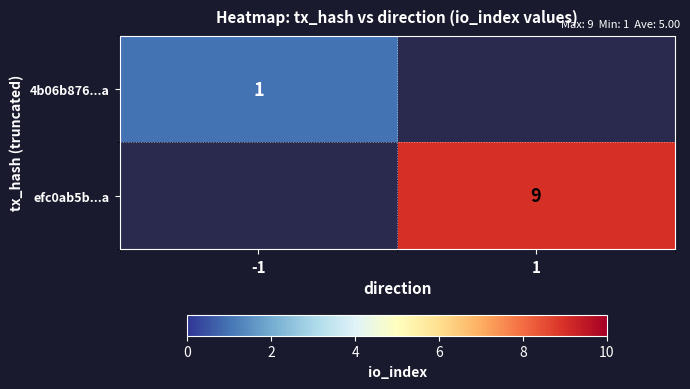

True or false: 4b06b876...a has a value of 1 at -1.

True